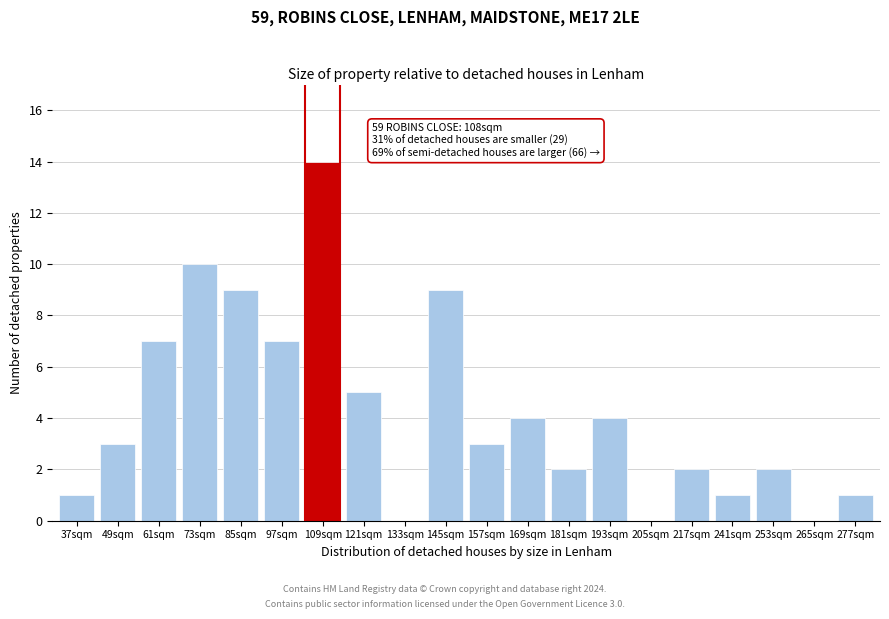

Reading left to right, transcribe all the data shown in this chart.

37sqm=1	49sqm=3	61sqm=7	73sqm=10	85sqm=9	97sqm=7	109sqm=14	121sqm=5	133sqm=0	145sqm=9	157sqm=3	169sqm=4	181sqm=2	193sqm=4	205sqm=0	217sqm=2	241sqm=1	253sqm=2	265sqm=0	277sqm=1